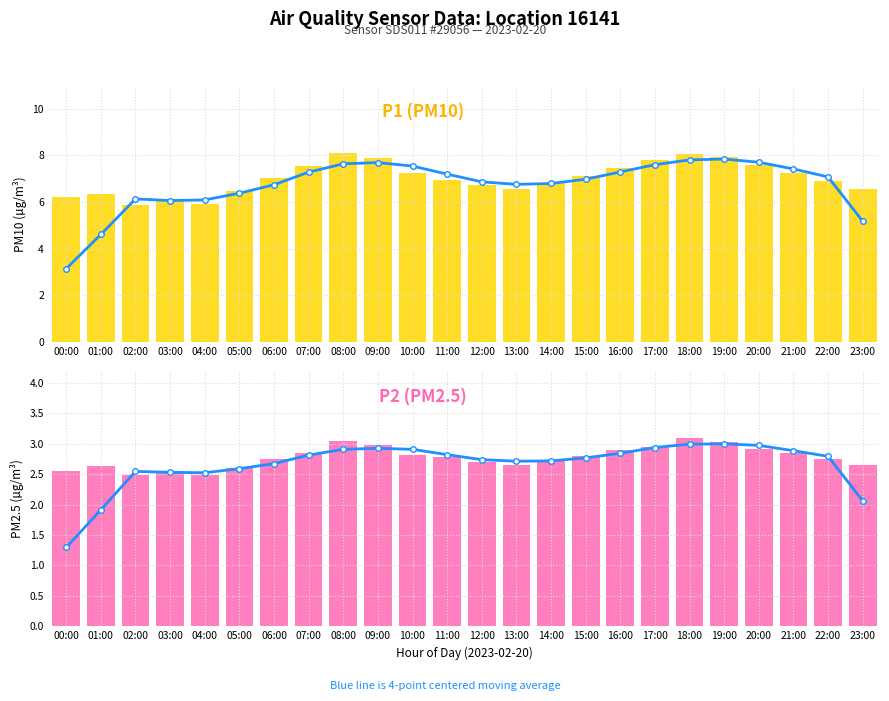

What is the difference between the highest and lowest values at 11:00?

4.4